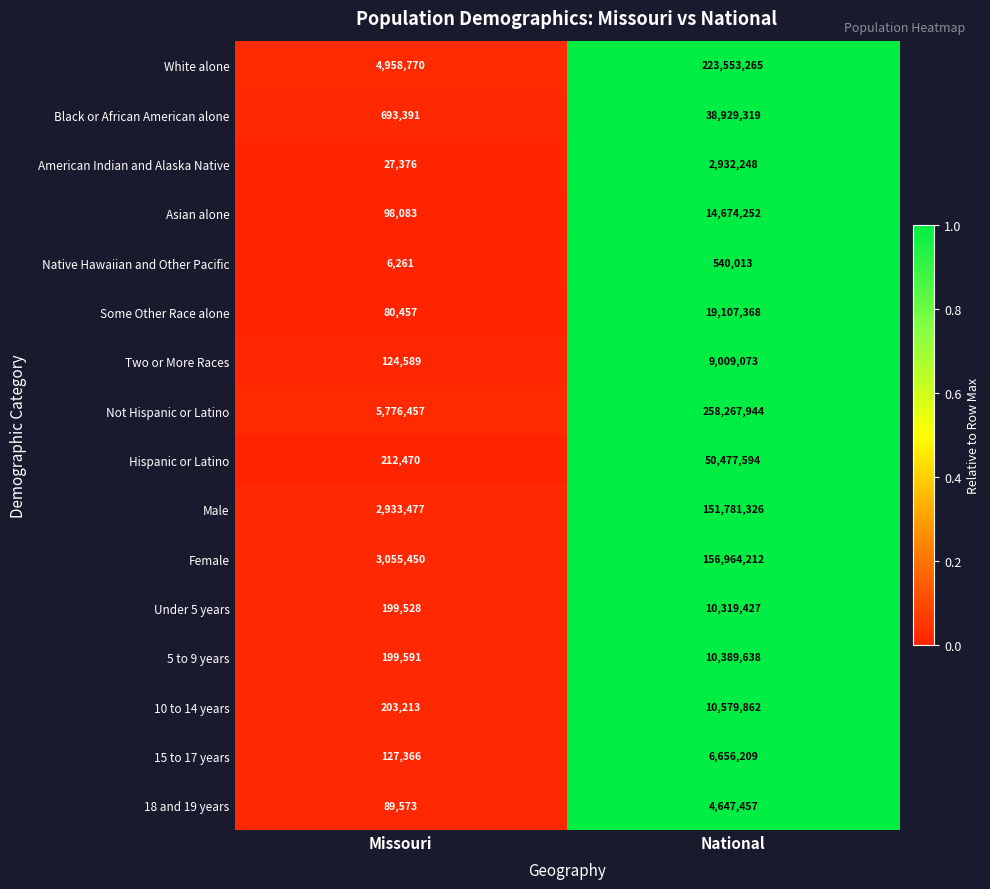

What is the difference between the maximum and minimum values in the Black or African American alone series?

38235928